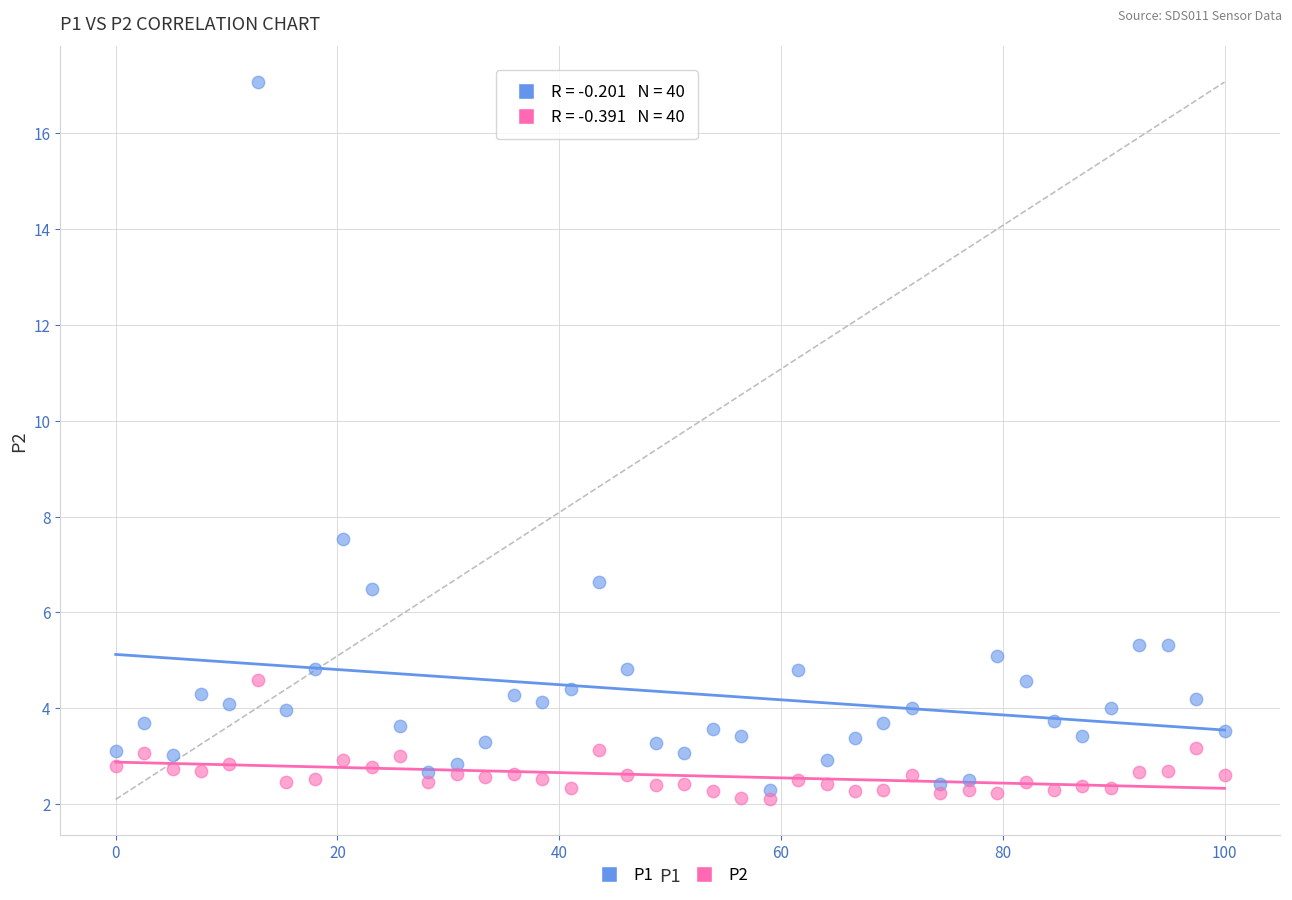

Across all series, what Y value is closest to 9?

7.5